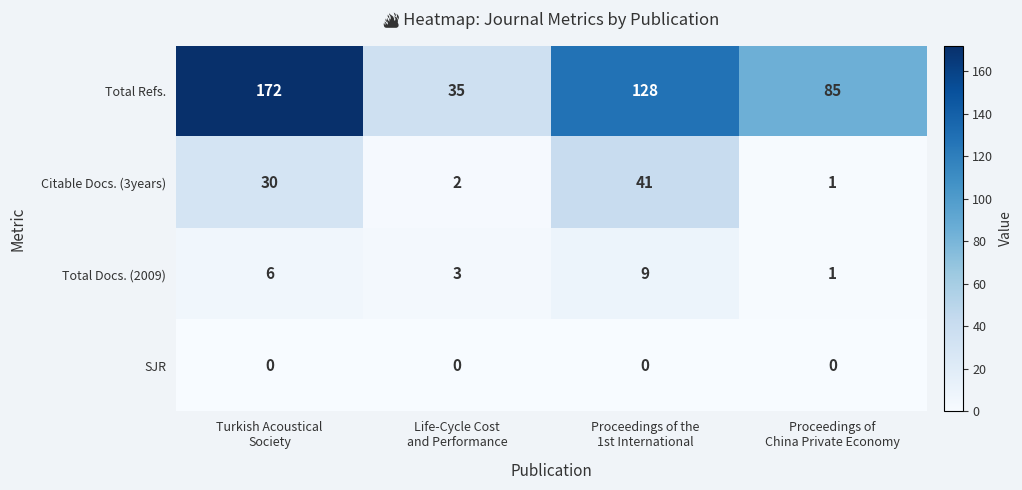

Reading left to right, list all the values displayed in this chart.

Total Refs.: 172	35	128	85
Citable Docs. (3years): 30	2	41	1
Total Docs. (2009): 6	3	9	1
SJR: 0	0	0	0